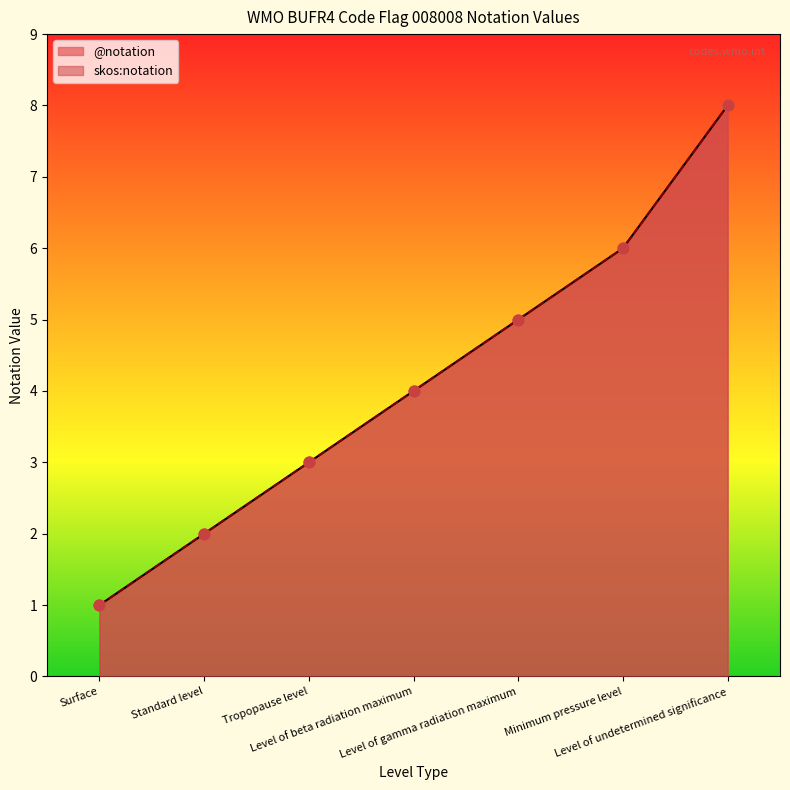

Which series has the largest total across all categories?

@notation